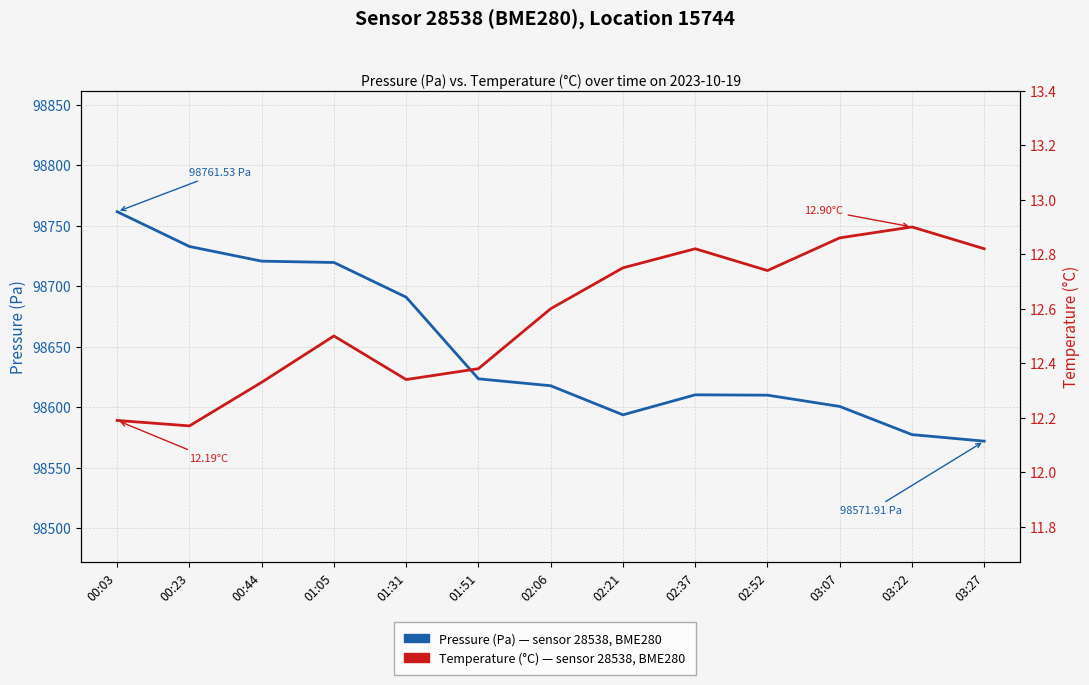

What is the sum of the Temperature (°C) — sensor 28538, BME280, location 15744 values at 01:31 and 00:44?

24.7